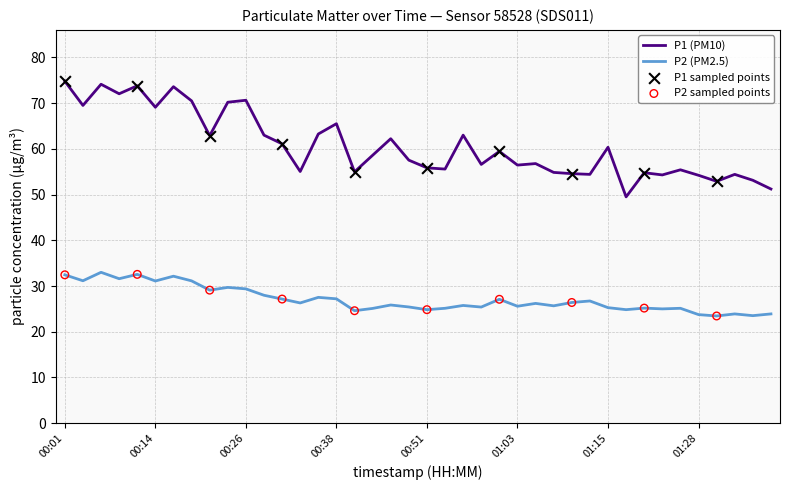

List the series in order of their peak value, highest first.

P1 (PM10), P2 (PM2.5)